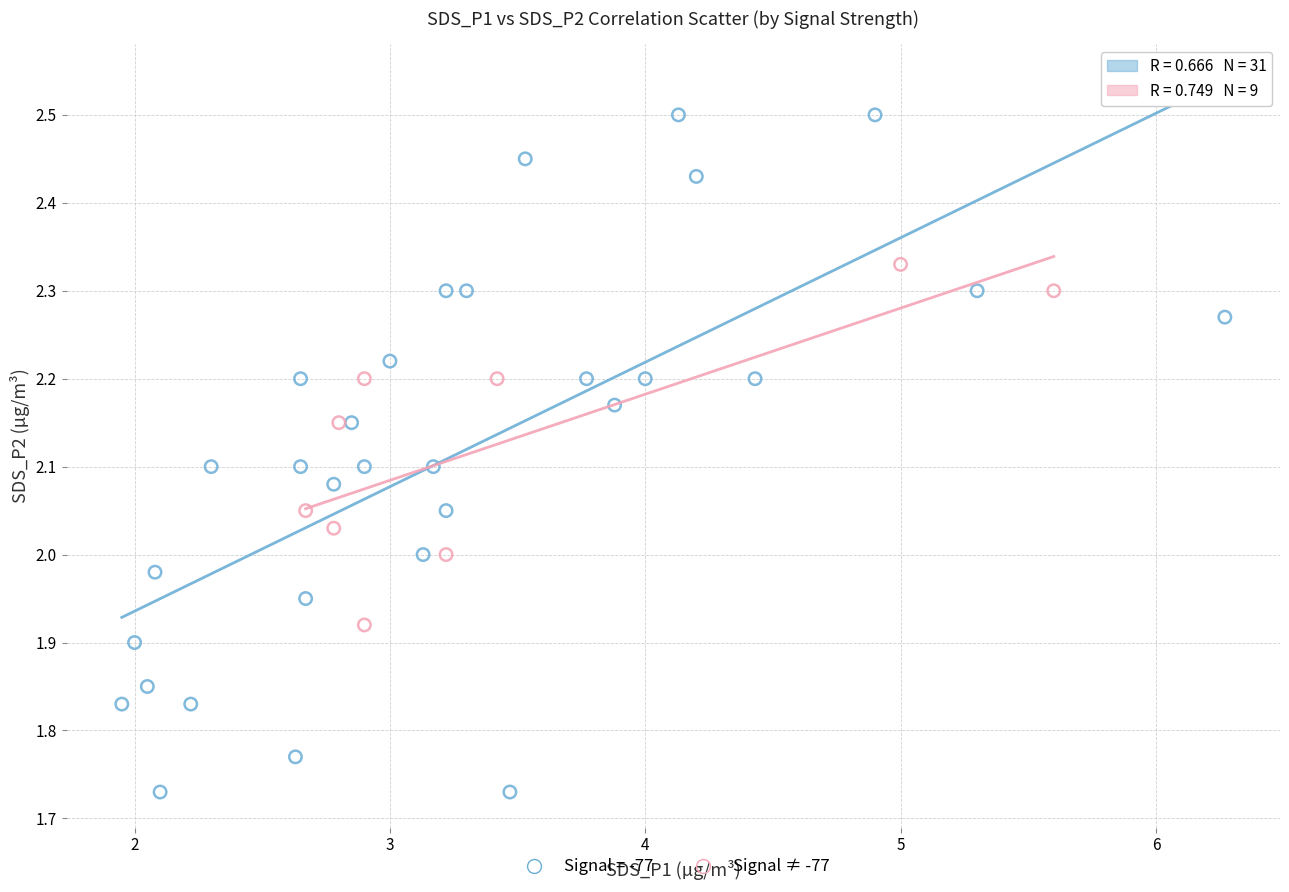

Which series reaches the minimum Y coordinate?

Signal = -77